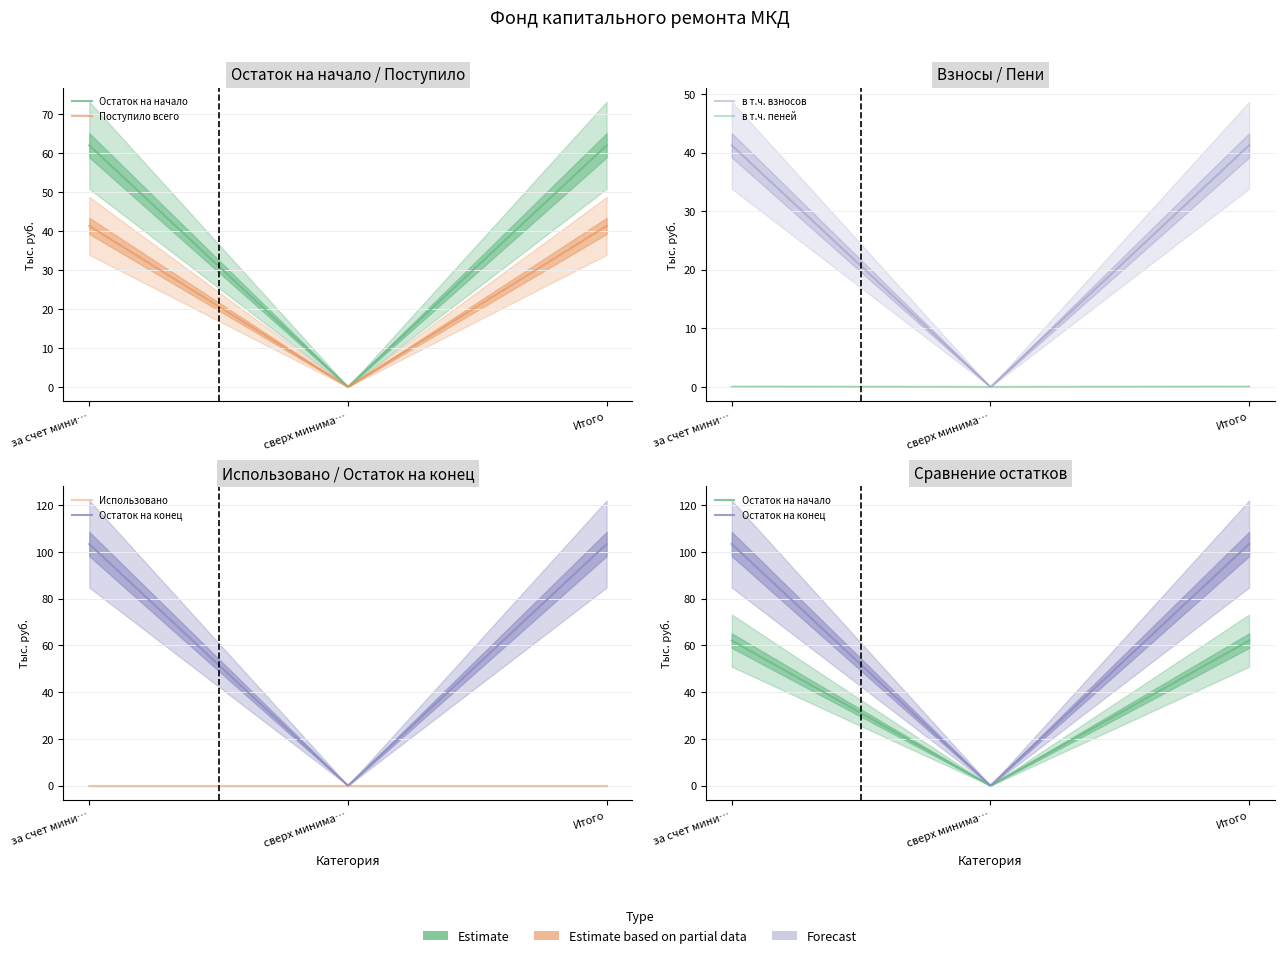

Which series changed the most between за счет мини… and сверх минима…?

Остаток на конец